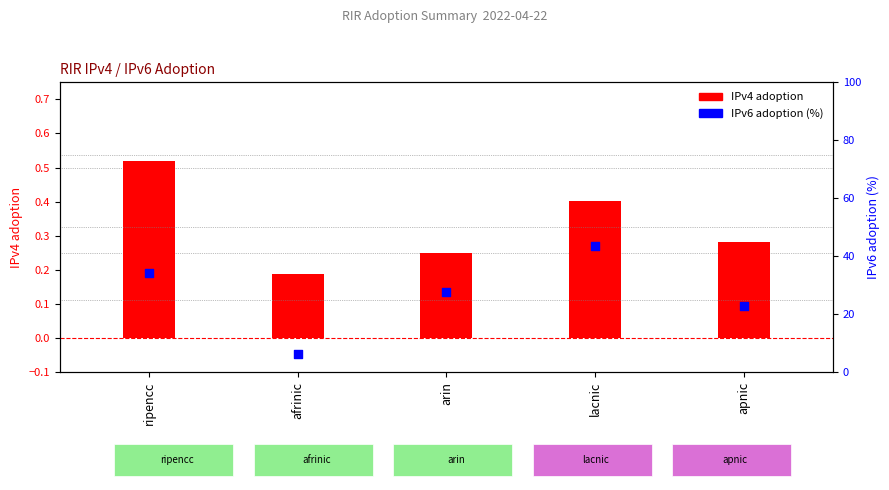

What is the total value across all series at afrinic?

6.4